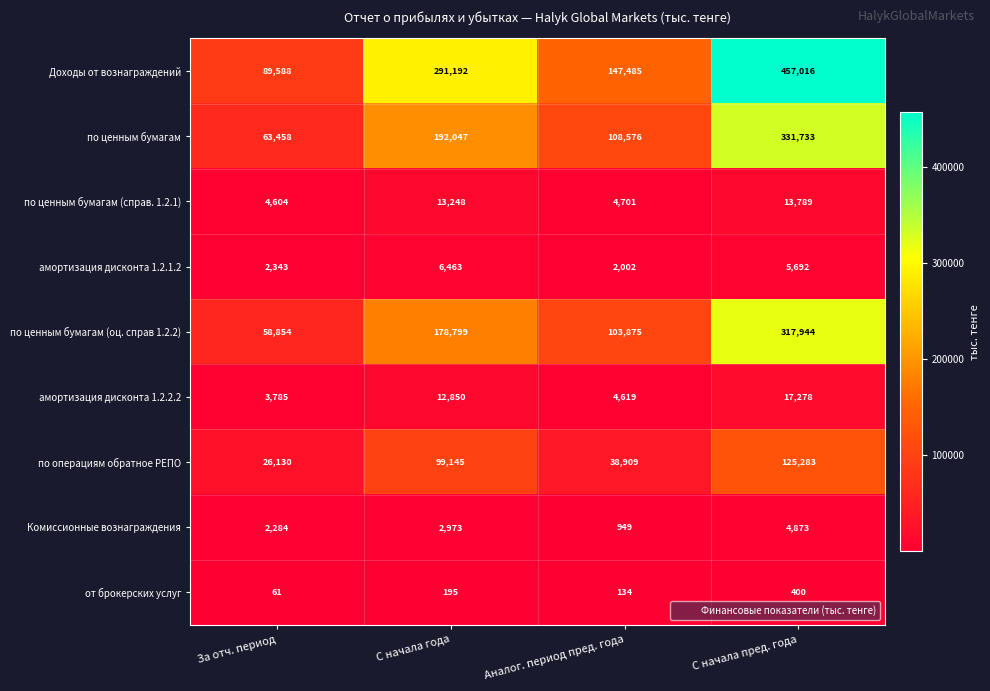

Which series changed the most between За отч. период and С начала пред. года?

Доходы от вознаграждений